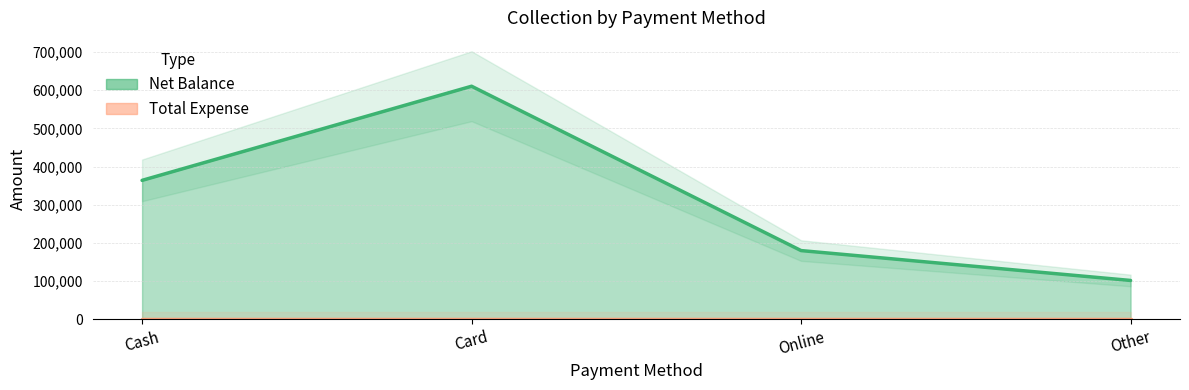

List the labels in order of value, smallest first.

Other, Online, Cash, Card